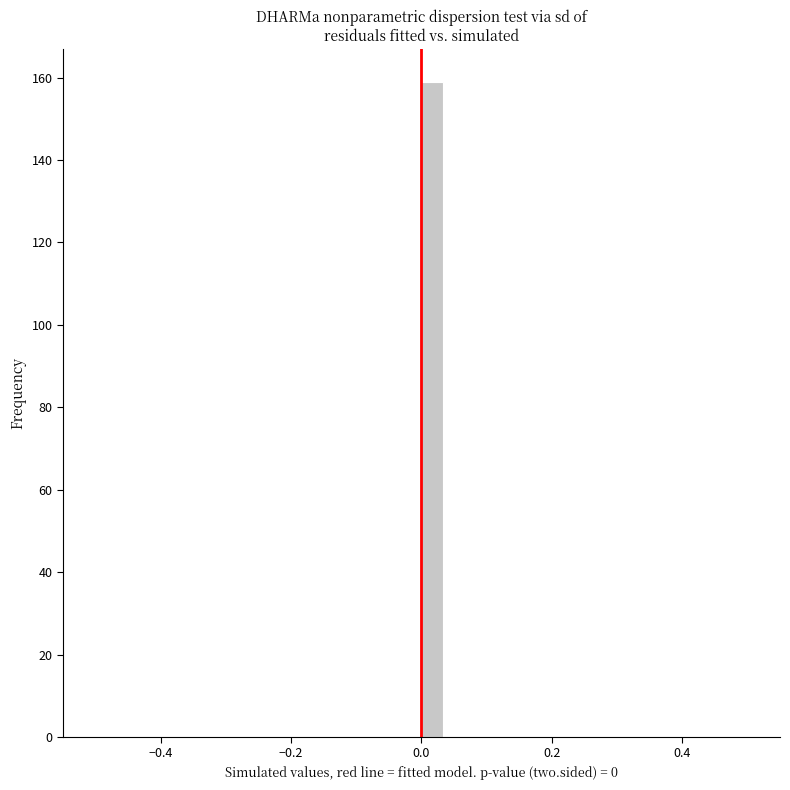

Read against the x-axis, roughly where is the centre of the tallest bar?

0.02